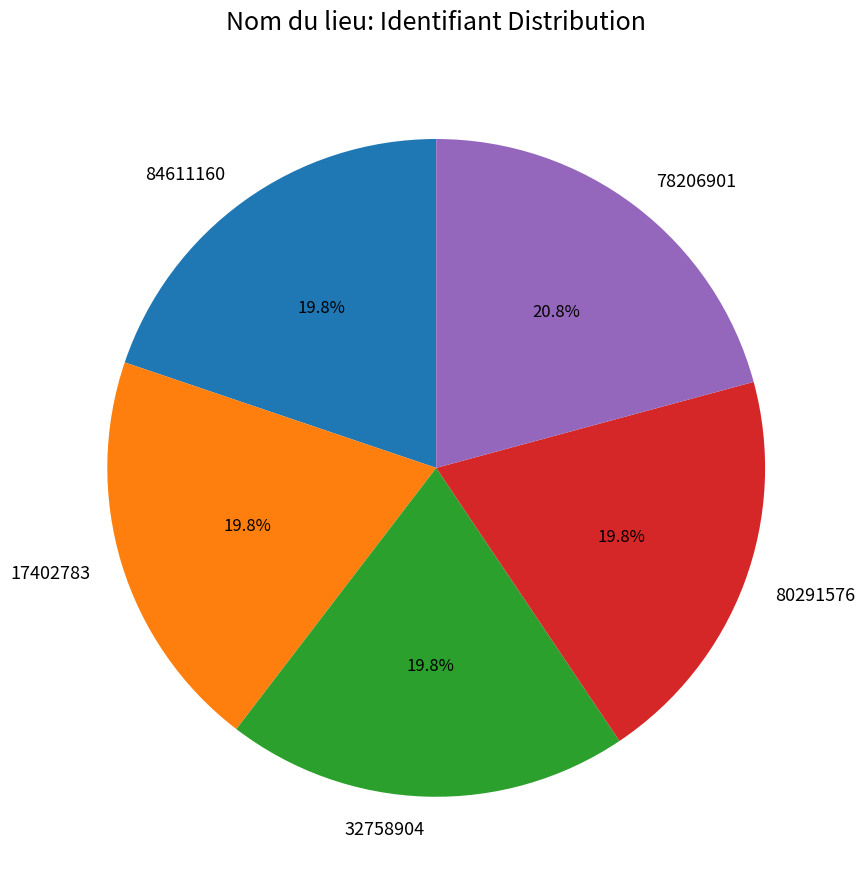

Is there any slice that represents more than half of the pie?

No